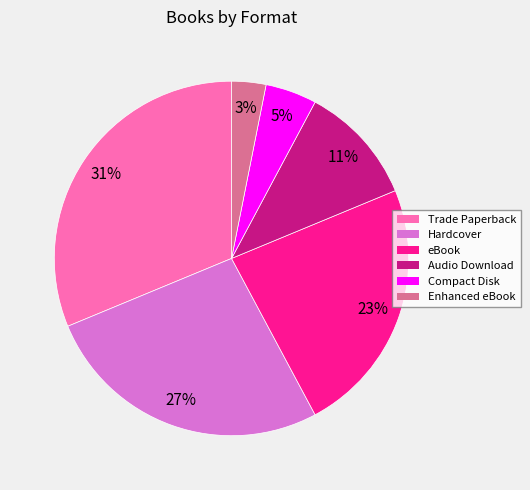

Which category has the smallest portion of the pie?

Enhanced eBook